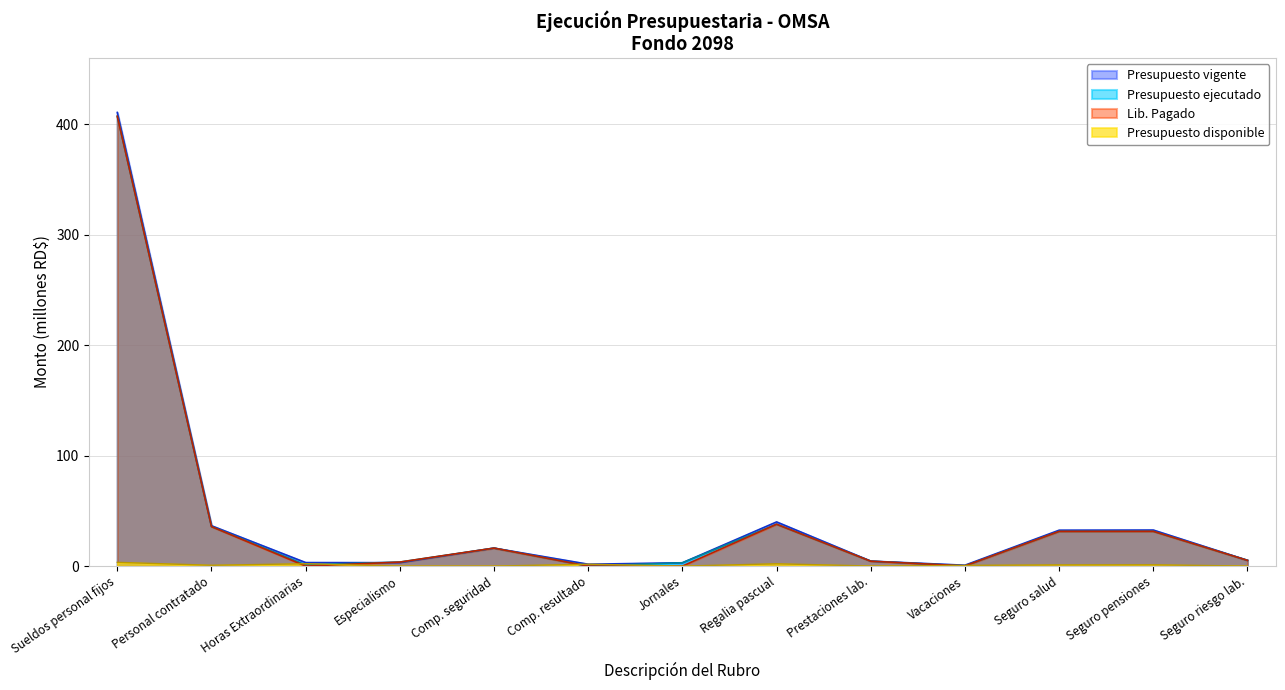

Reading left to right, what are all the values shown in this chart?

407.4	35.8	1.1	3.6	16.3	0.0	3.0	37.9	4.4	0.2	31.4	31.5	5.2